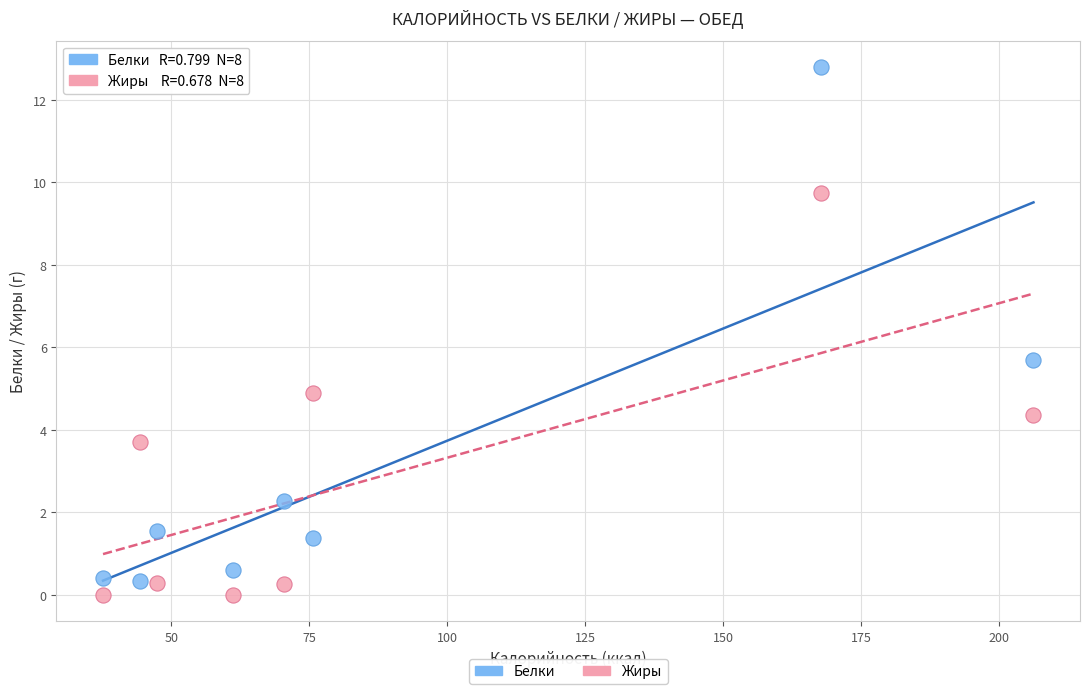

Across all data points, what is the range of X values (max minus min)?

168.5